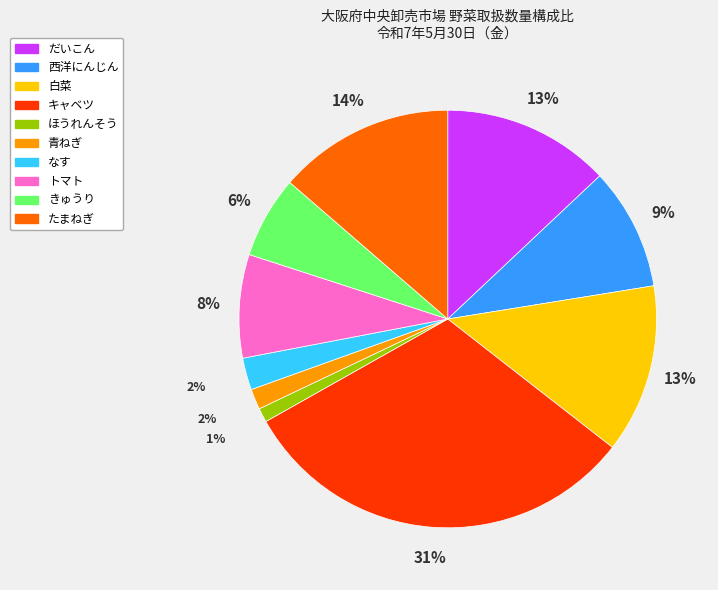

To the nearest percent, what portion does きゅうり represent?

6%